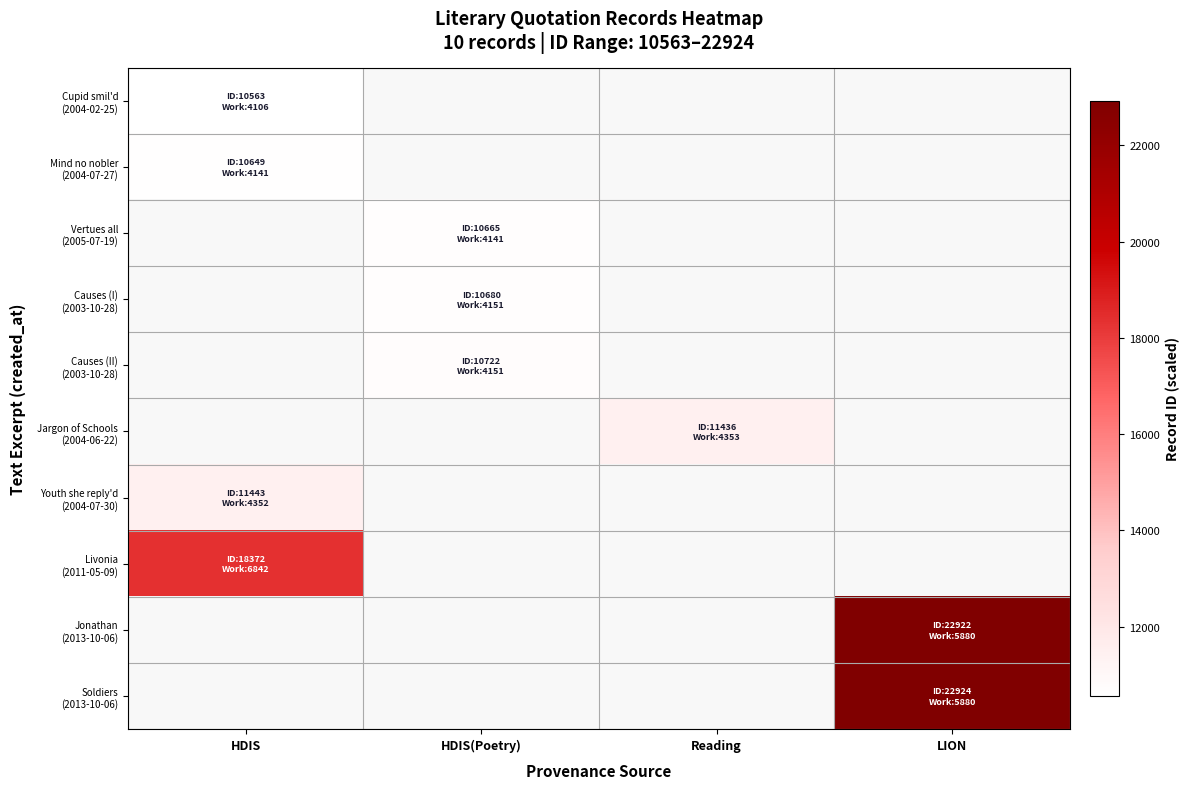

What value does the Jonathan (2013-10-06) series have at LION?

22922.0